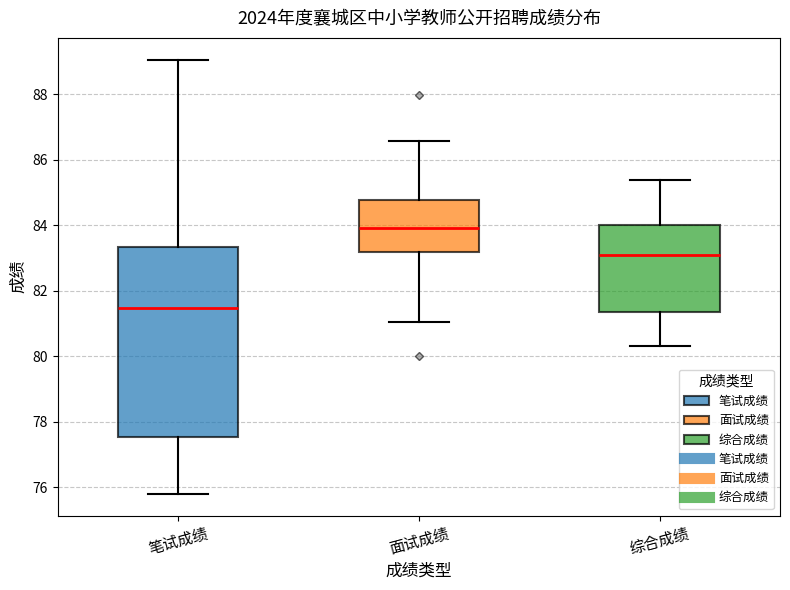

Which box's median line is the highest?

面试成绩